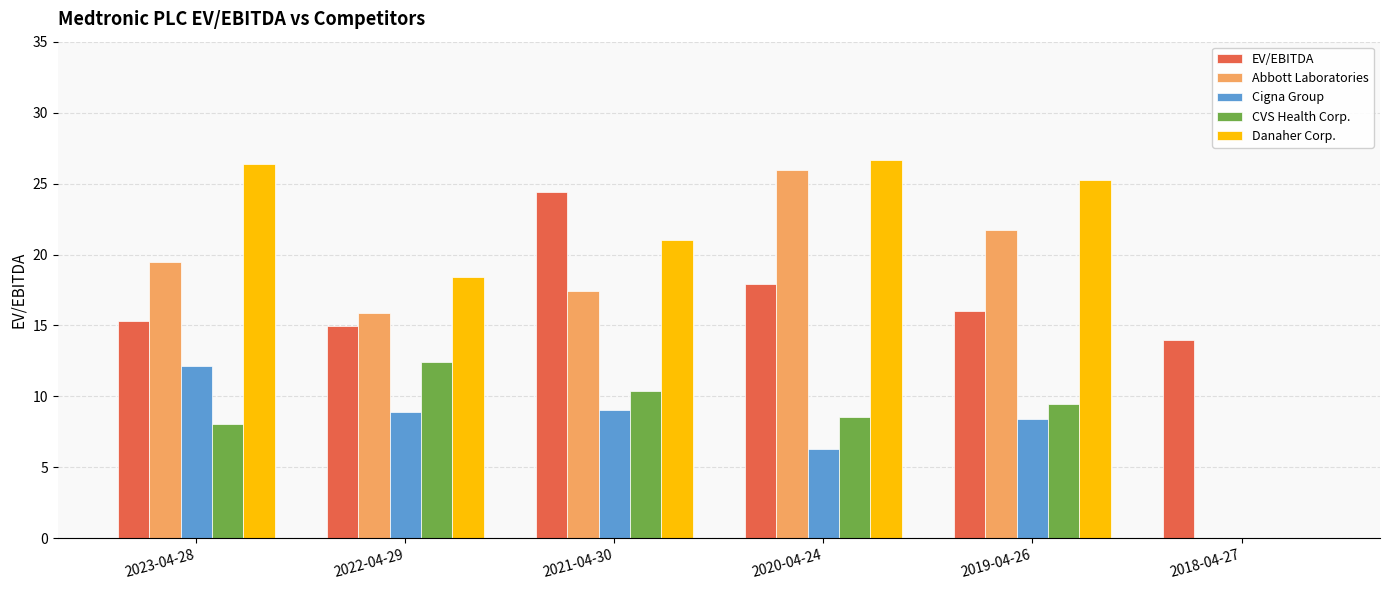

Where is Danaher Corp. nearest to the value 13?

2022-04-29